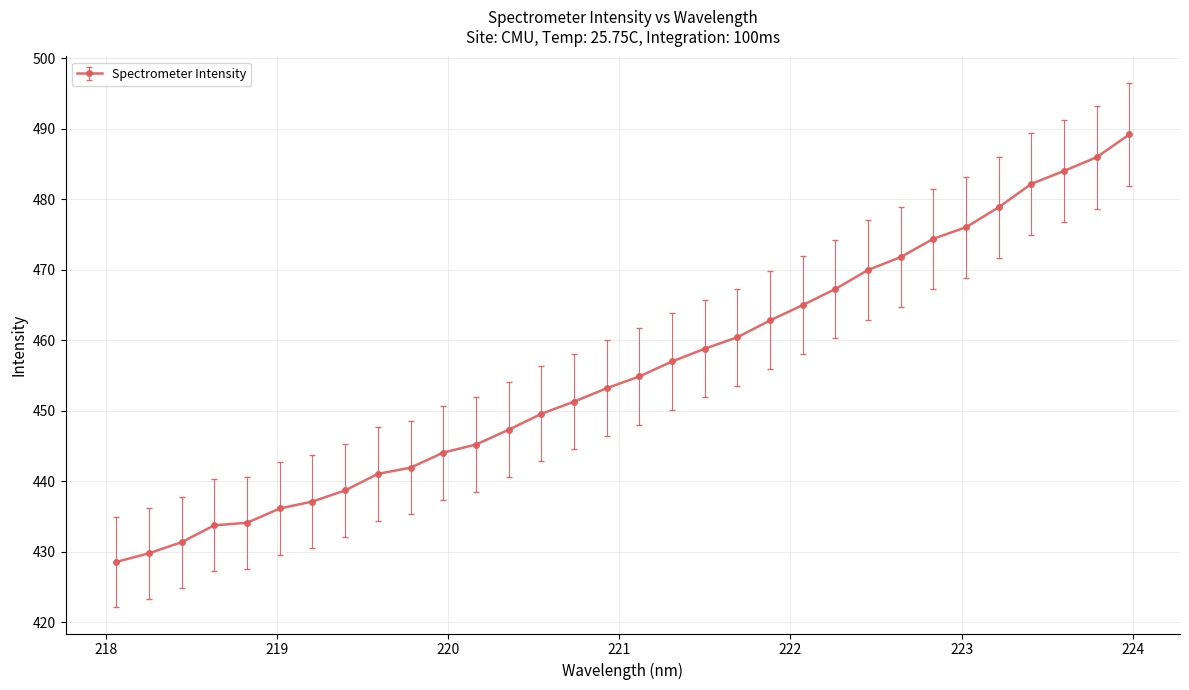

What is the greatest value displayed?

489.2